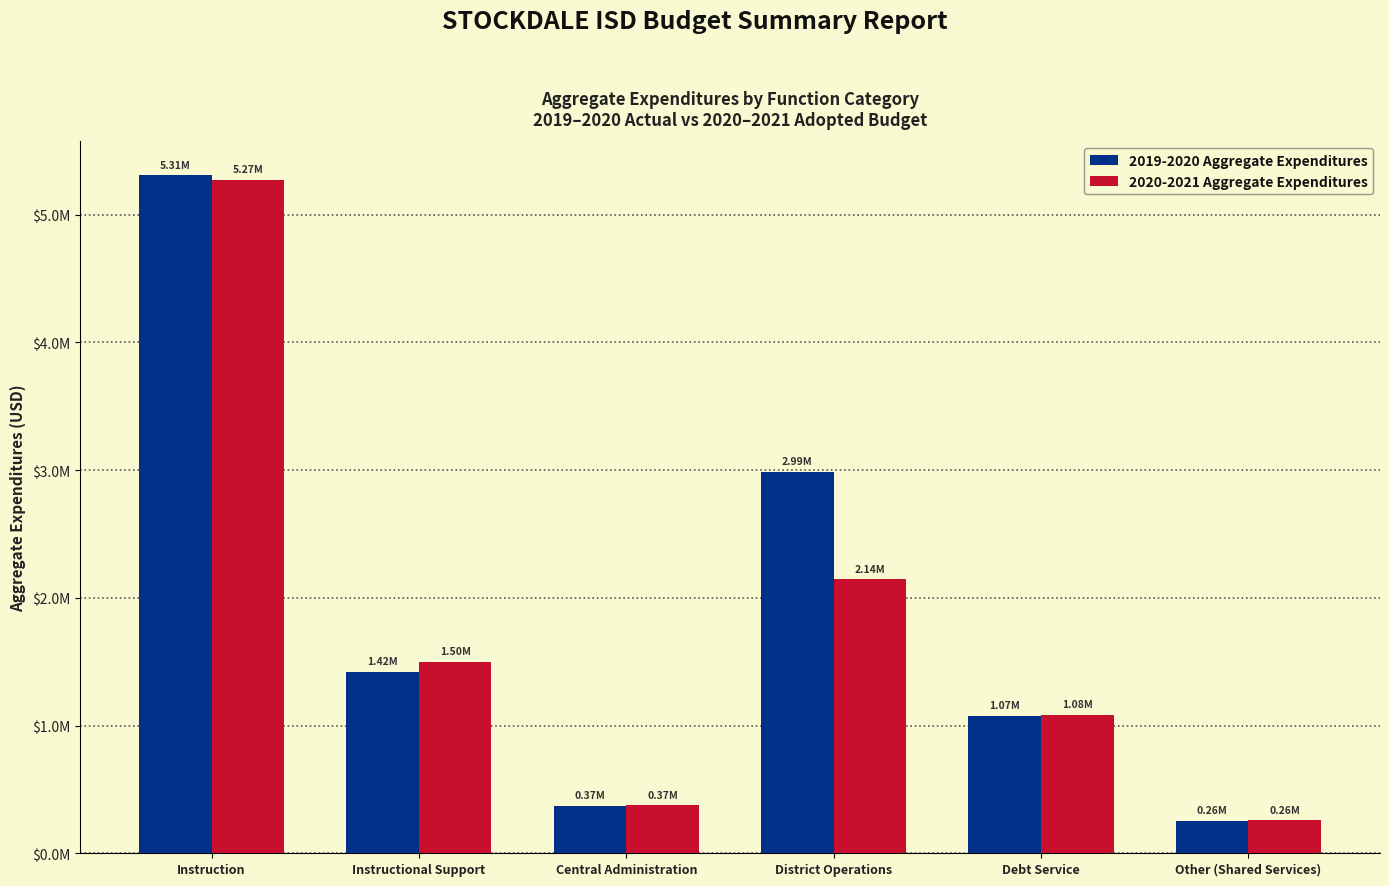

True or false: 2019-2020 Aggregate Expenditures has a value of 68686 at Other (Shared Services).

False